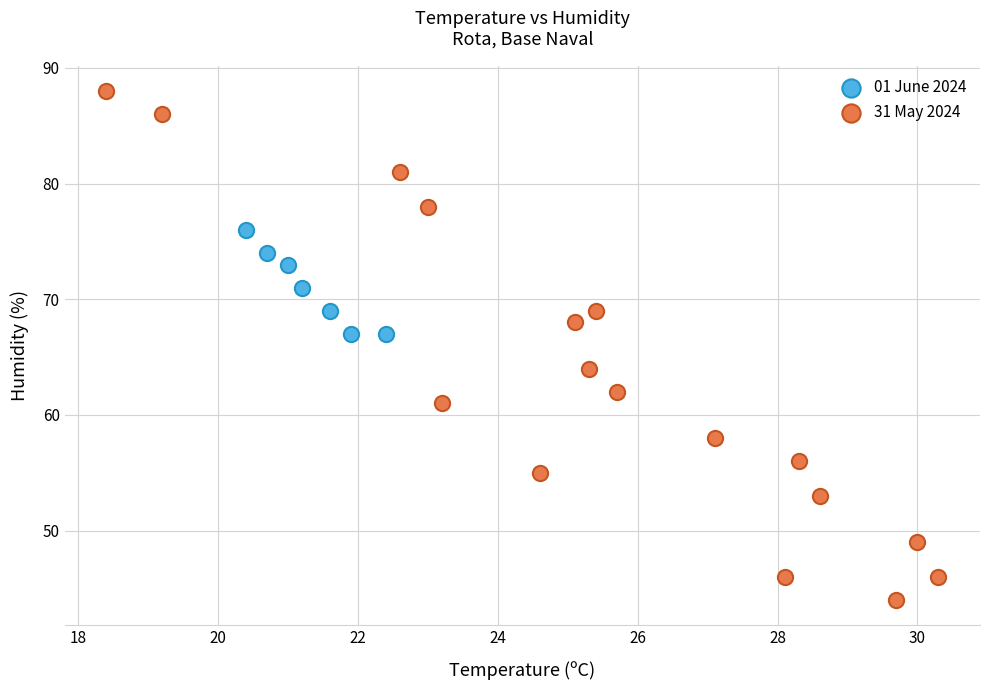

Which series has the widest spread of Y values?

31 May 2024